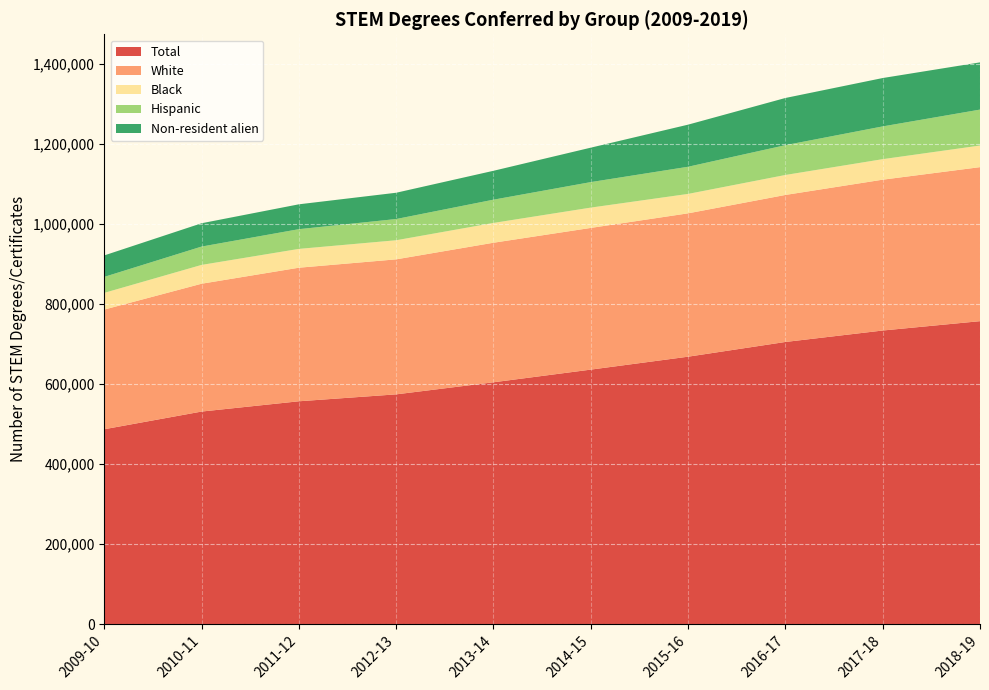

Reading right to left, what are all the values shown in this chart?

Total: 2018-19=756825	2017-18=733459	2016-17=704861	2015-16=668091	2014-15=635800	2013-14=604167	2012-13=574000	2011-12=556696	2010-11=531018	2009-10=486855
White: 2018-19=384740	2017-18=376795	2016-17=367260	2015-16=358113	2014-15=353950	2013-14=348586	2012-13=337241	2011-12=333652	2010-11=319327	2009-10=298918
Black: 2018-19=53995	2017-18=51256	2016-17=49888	2015-16=48512	2014-15=50760	2013-14=49455	2012-13=47710	2011-12=47004	2010-11=47014	2009-10=41768
Hispanic: 2018-19=89758	2017-18=81816	2016-17=74461	2015-16=67822	2014-15=63689	2013-14=58104	2012-13=53015	2011-12=49262	2010-11=45794	2009-10=39906
Non-resident alien: 2018-19=117959	2017-18=120844	2016-17=117869	2015-16=105179	2014-15=86043	2013-14=72157	2012-13=65651	2011-12=62120	2010-11=58270	2009-10=53643